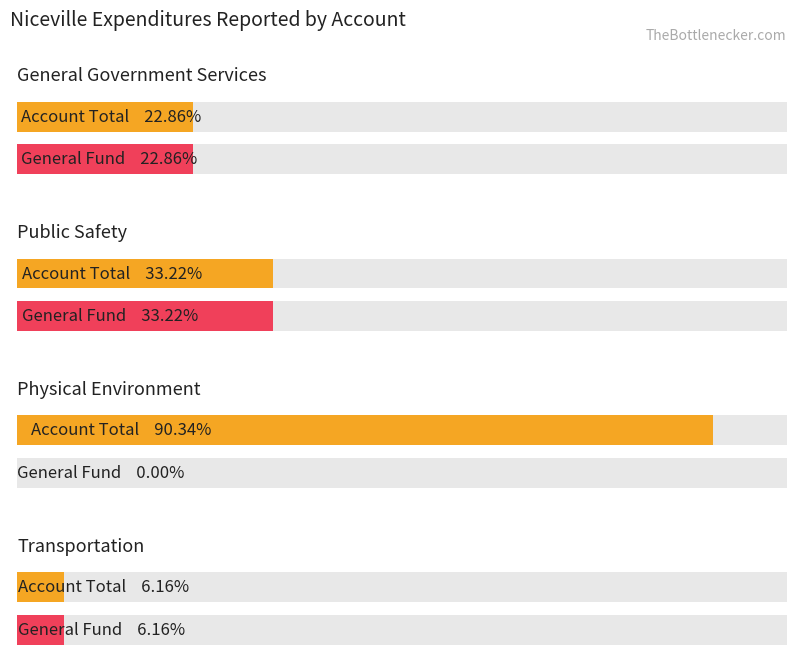

At which label does Account Total first exceed 2057712?

Public Safety